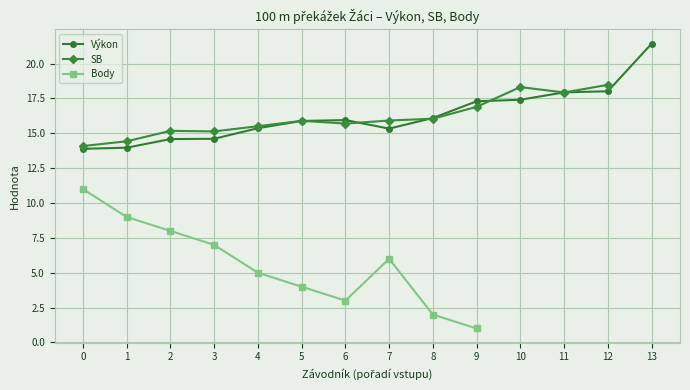

The value of Body at 1 is 9.0. True or false?

True